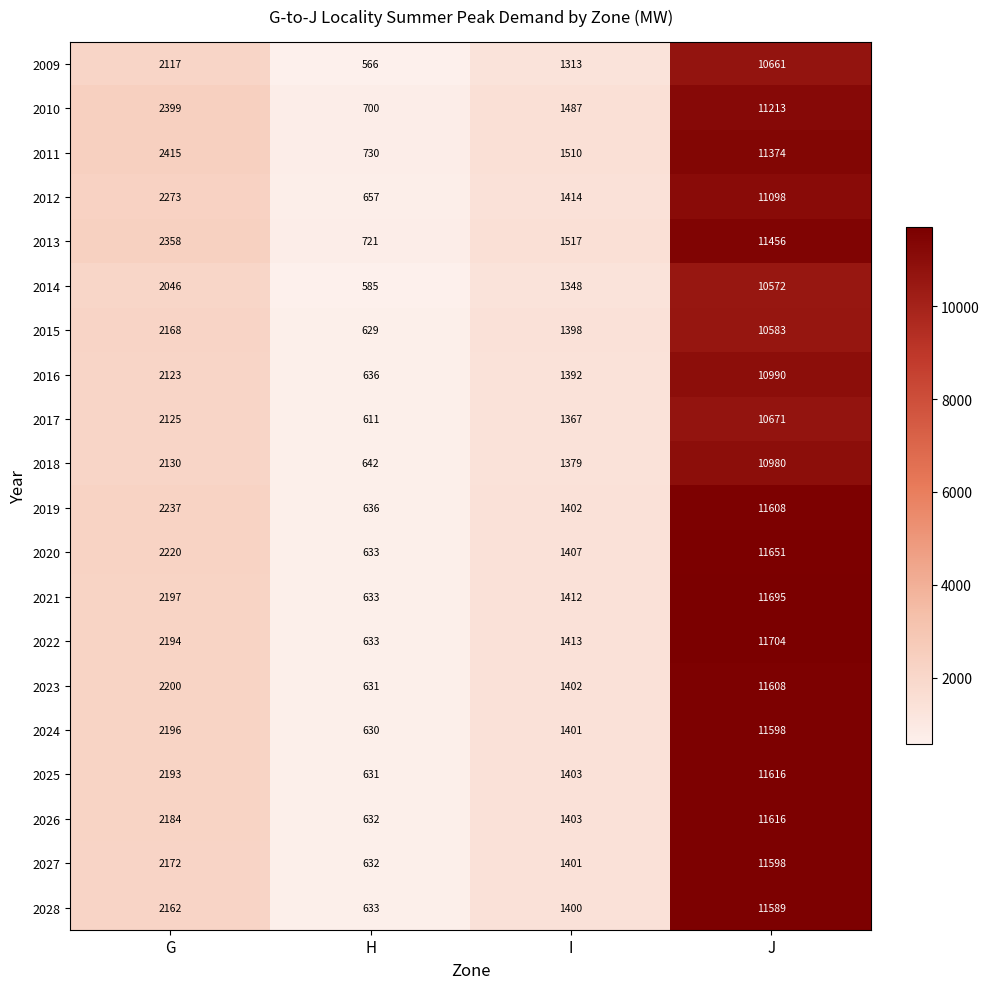

At which label is 2028 closest to 6111?

G